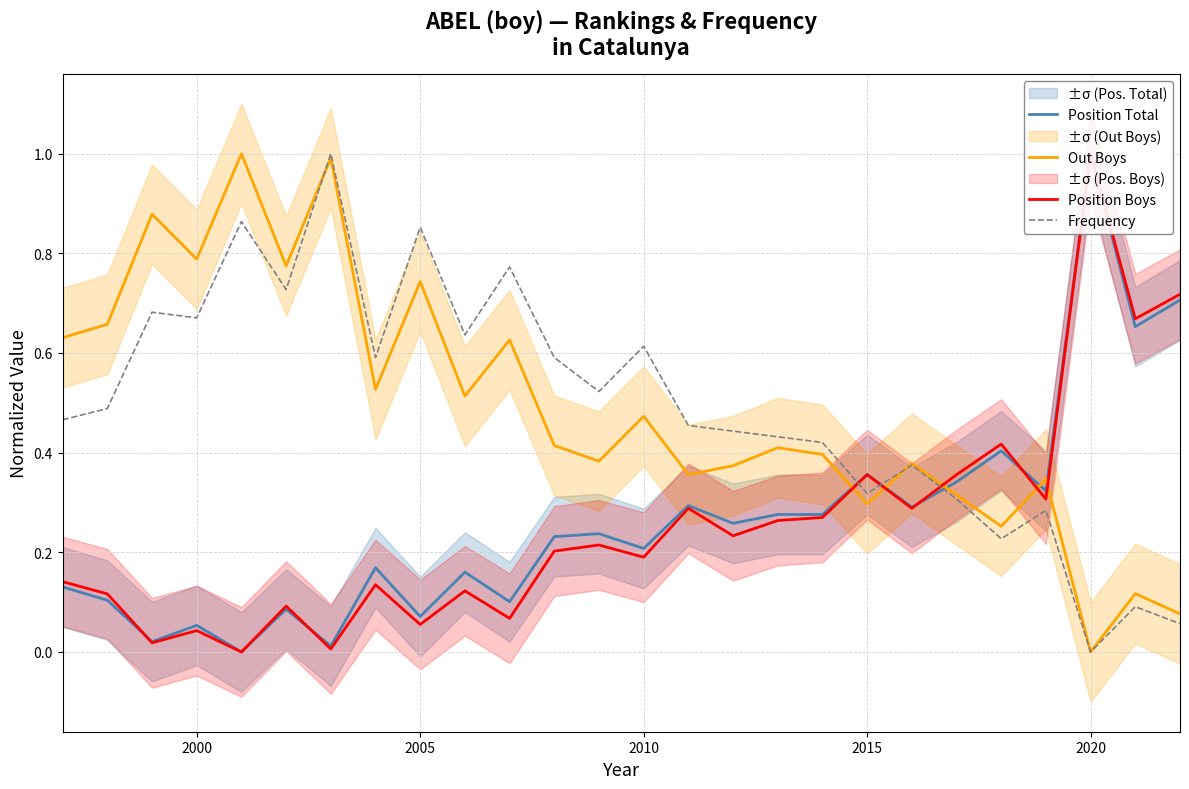

Is it true that Frequency equals 0.3 at 2020?

False